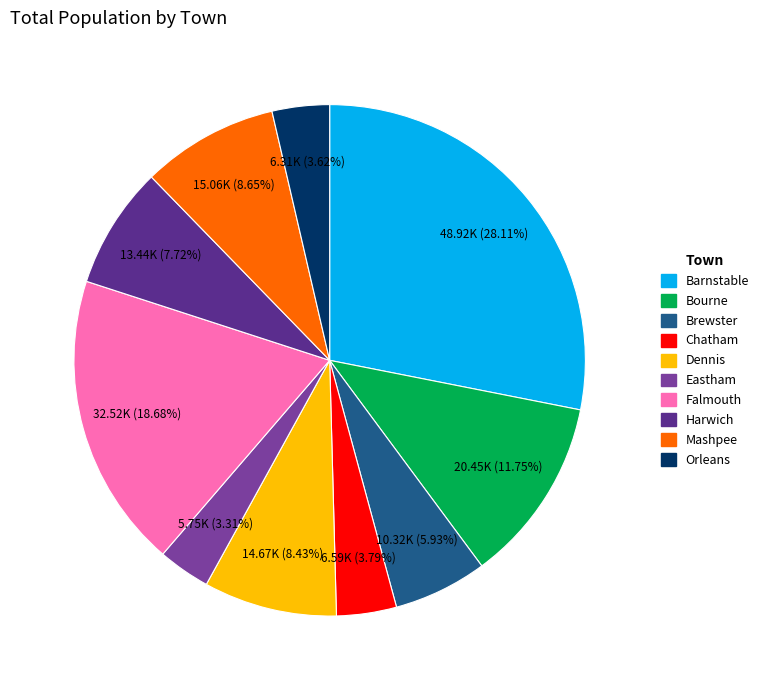

The Barnstable slice represents 17% of the pie. True or false?

False